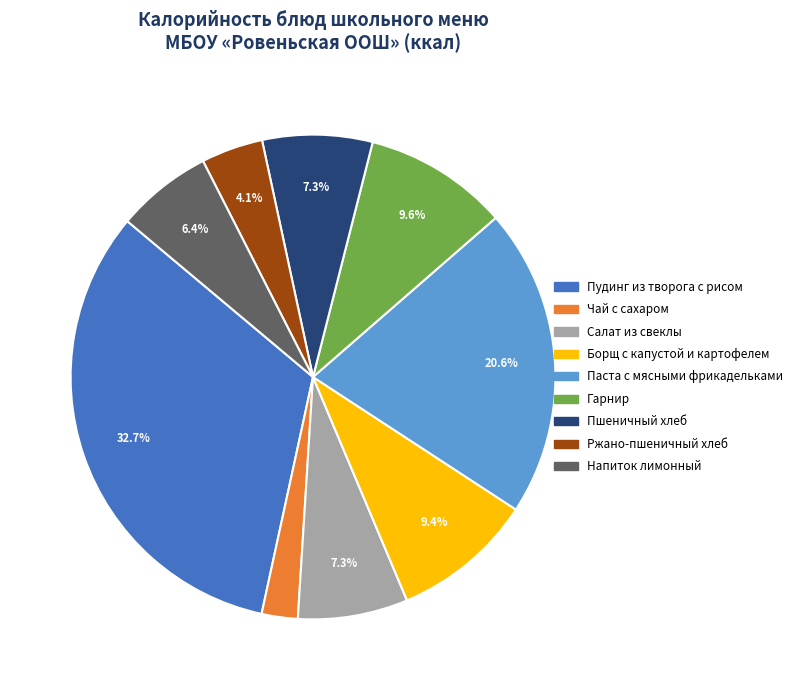

Is the sum of Борщ с капустой и картофелем and Ржано-пшеничный хлеб greater than half?

No